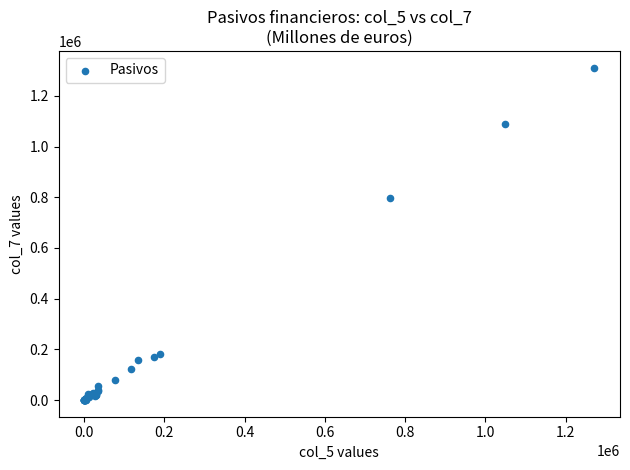

What Y value in the scatter plot is closest to 655854?

796076.6